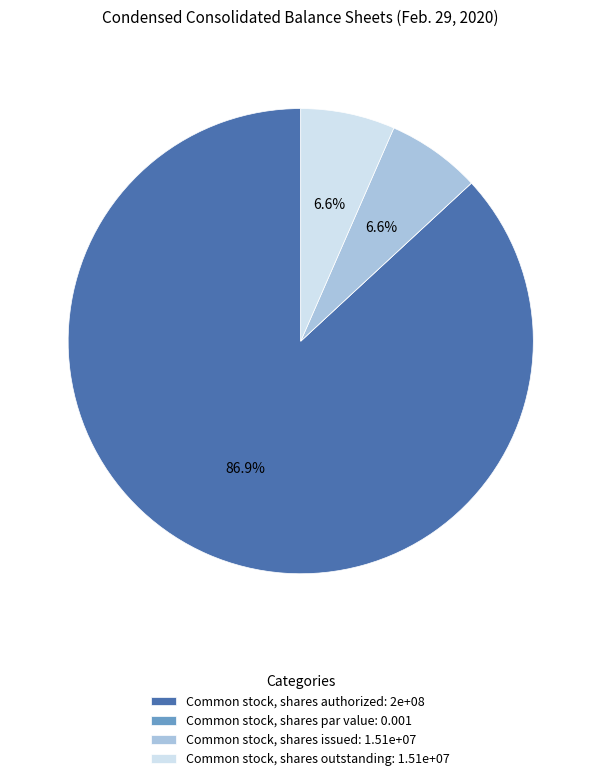

Is there a majority slice in this chart?

Yes